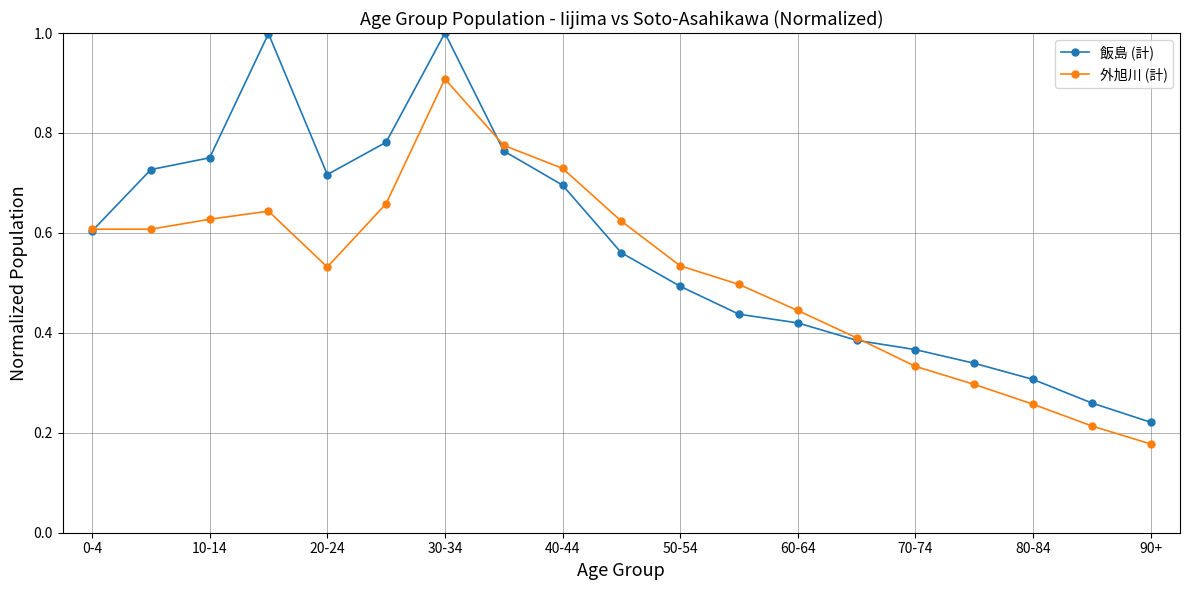

Which series has the largest total across all categories?

飯島 (計)